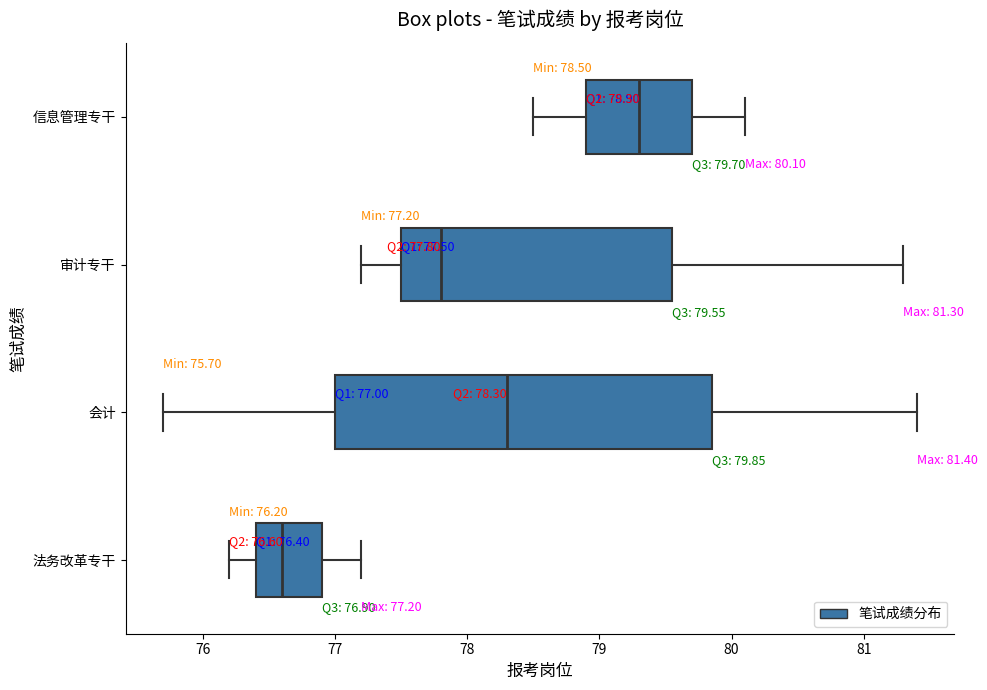

Comparing the boxes themselves (not the whiskers), which one is the widest?

会计